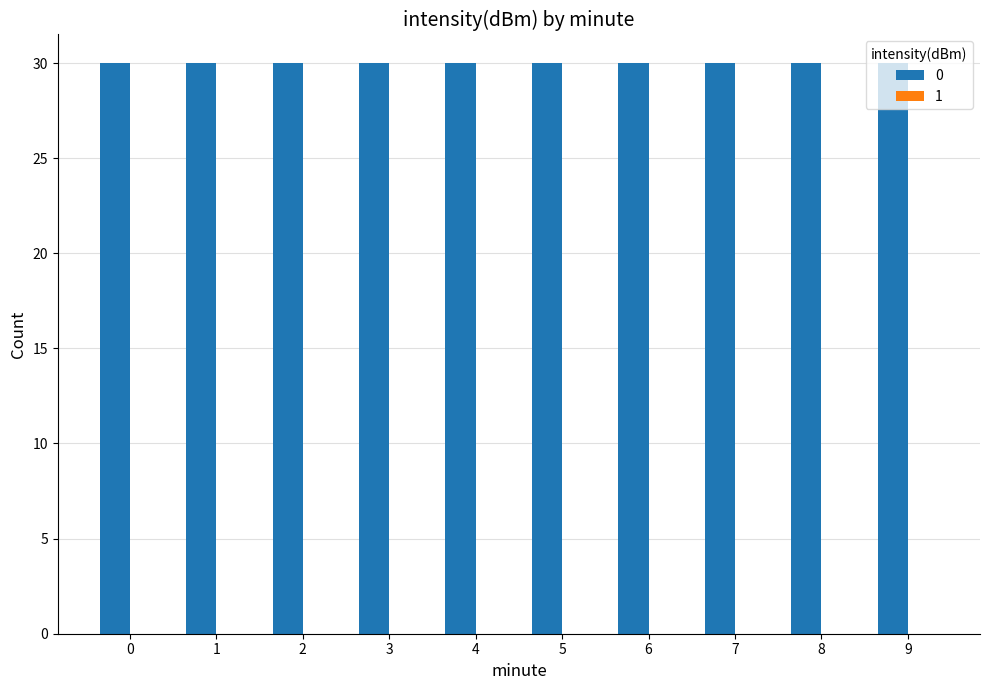

At which category is the sum across all series the highest?

minute 0